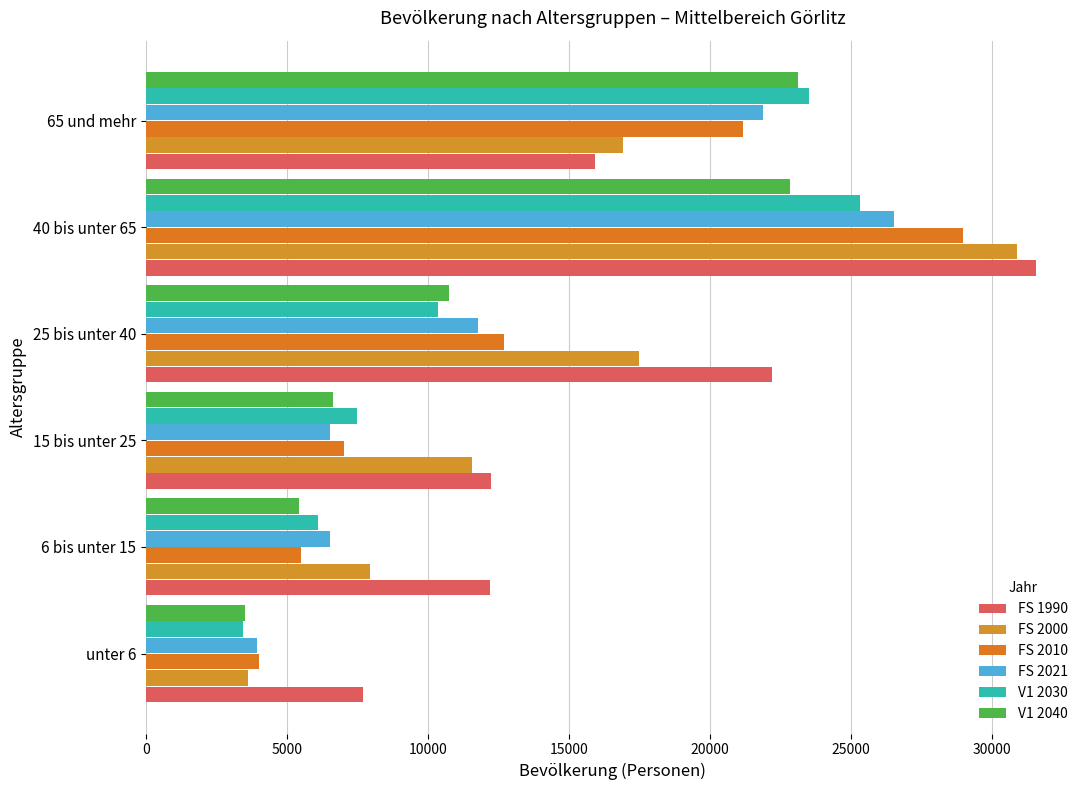

Rank the series by their maximum value, from highest to lowest.

FS 1990, FS 2000, FS 2010, FS 2021, V1 2030, V1 2040